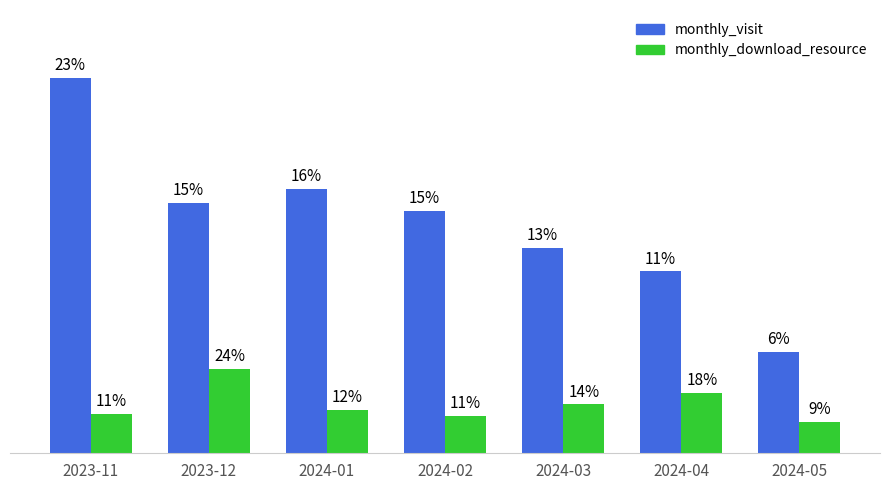

What is the total value across all series at 2024-02?

143